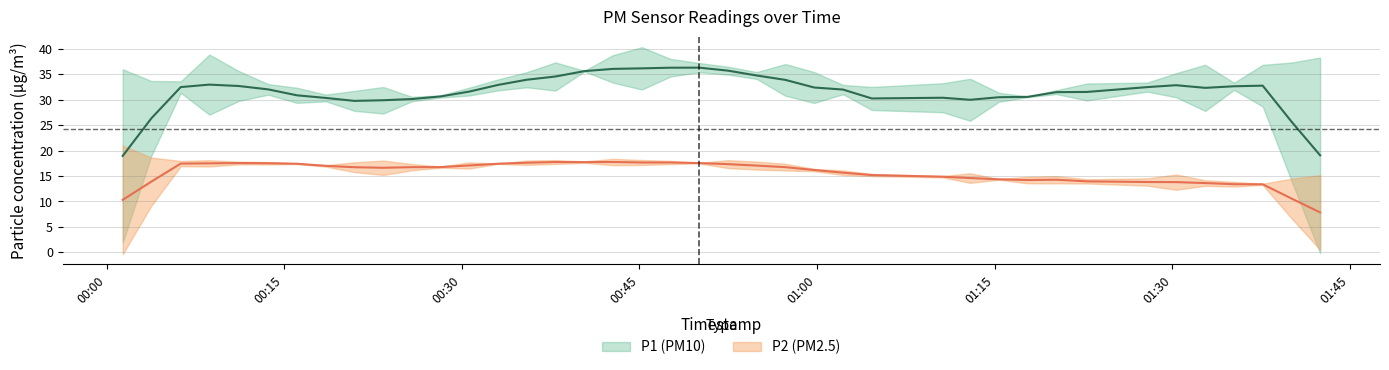

Which series has the largest total across all categories?

P1